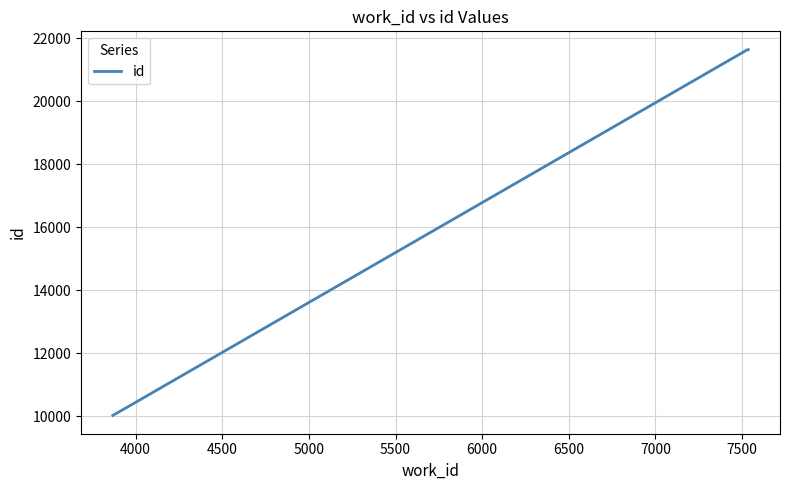

What is the average value?

15907